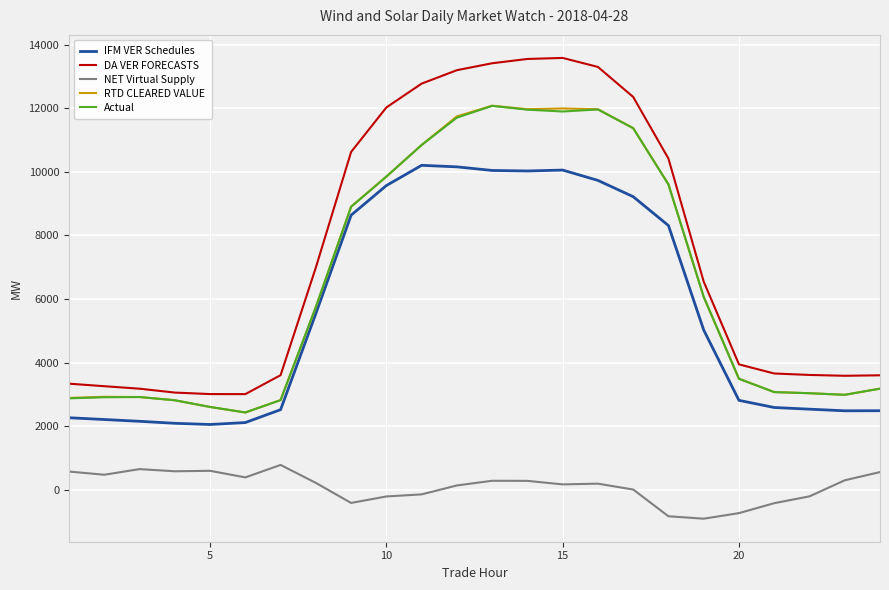

How many distinct data groups are displayed?

5